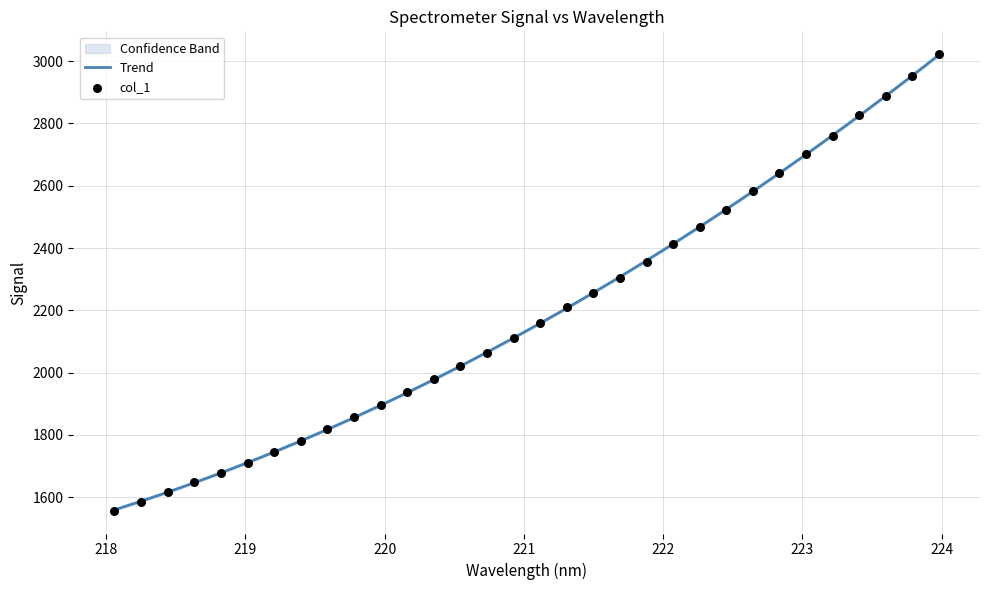

What is the lowest value of the Trend series?

1559.3